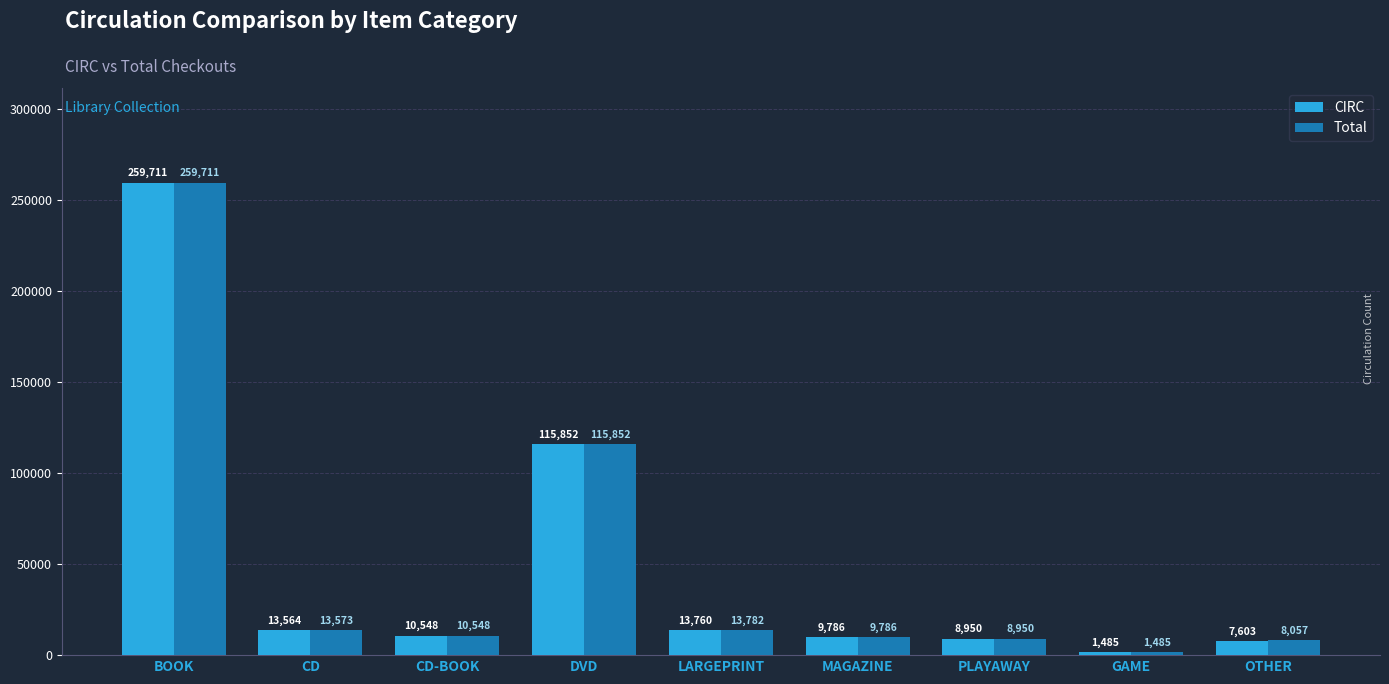

What is the label of the 8th bar from the right?

CD